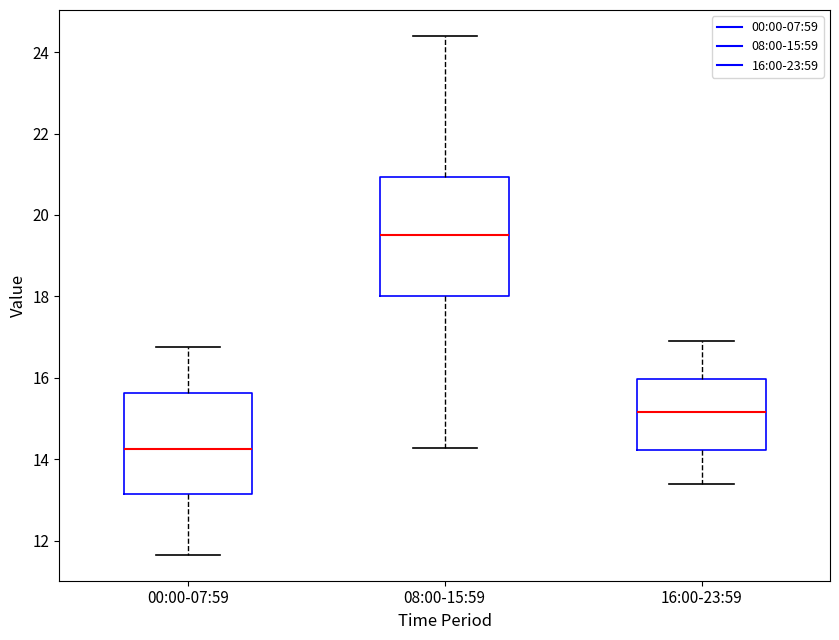

Reading left to right, transcribe this box plot: for each box, give where its median line is, the range the box spans, and where its two whiskers end, as read against the y-axis. The values are not printed on the chart, so give them approximately, as read against the axis.

00:00-07:59: median 14.2, box 13.2 to 15.6, whiskers 11.6 to 16.8
08:00-15:59: median 19.6, box 18.0 to 21.0, whiskers 14.2 to 24.4
16:00-23:59: median 15.2, box 14.2 to 16.0, whiskers 13.4 to 17.0